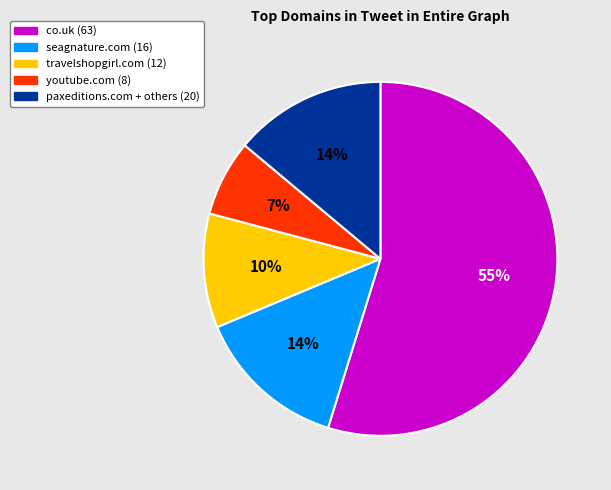

To the nearest percent, what is the difference between the largest and smallest slice percentages?

48%